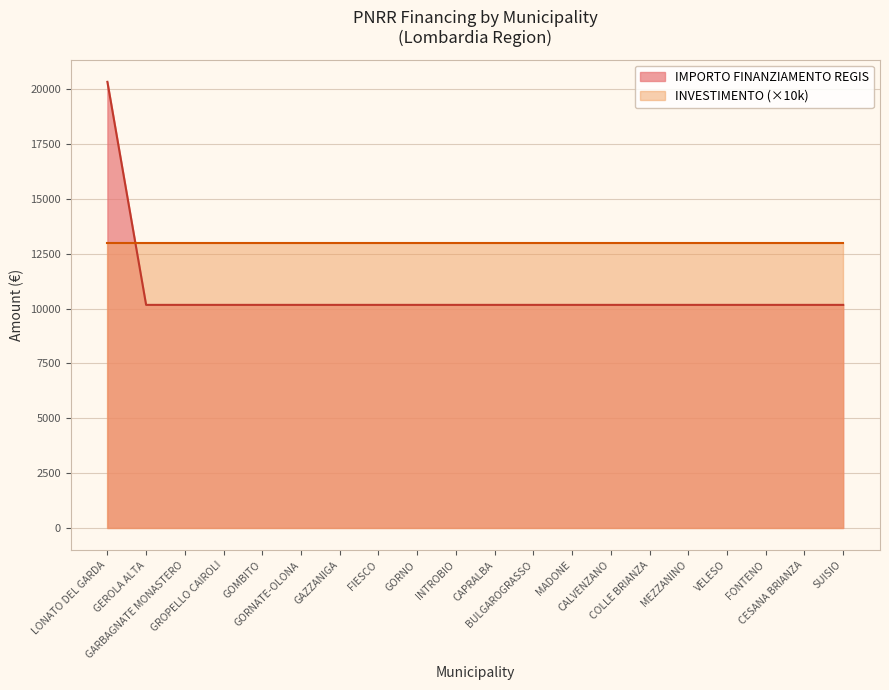

Which has a higher value, MEZZANINO or GEROLA ALTA?

MEZZANINO